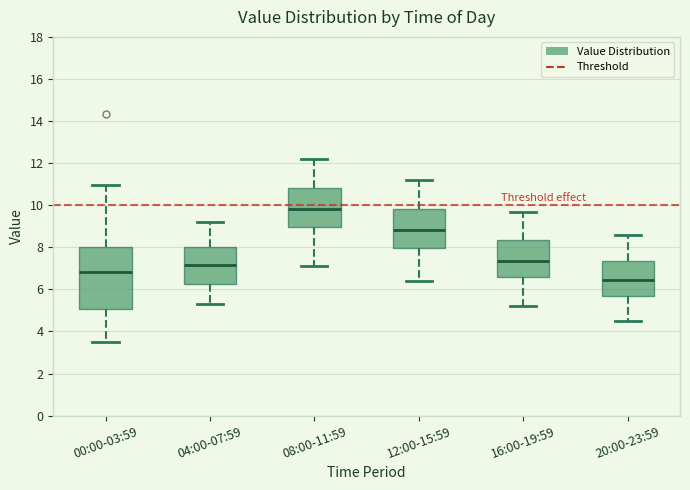

Reading left to right, read every box against the y-axis: the position of its median line, the range the box covers, and the ends of its whiskers. The values are not printed on the chart, so give them approximately, as read against the axis.

00:00-03:59: median 6.8, box 5.0 to 8.0, whiskers 3.6 to 11.0
04:00-07:59: median 7.2, box 6.2 to 8.0, whiskers 5.4 to 9.2
08:00-11:59: median 9.8, box 9.0 to 10.8, whiskers 7.2 to 12.2
12:00-15:59: median 8.8, box 8.0 to 9.8, whiskers 6.4 to 11.2
16:00-19:59: median 7.4, box 6.6 to 8.4, whiskers 5.2 to 9.8
20:00-23:59: median 6.4, box 5.6 to 7.4, whiskers 4.6 to 8.6